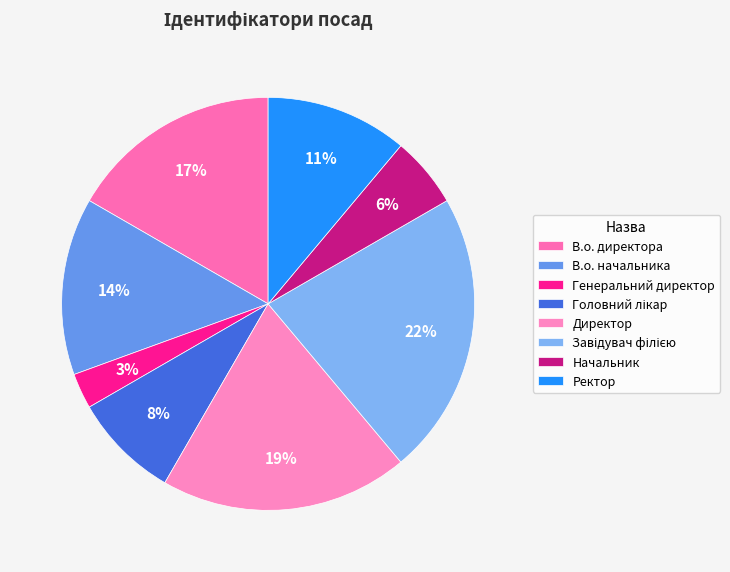

How many segments does this pie chart have?

8